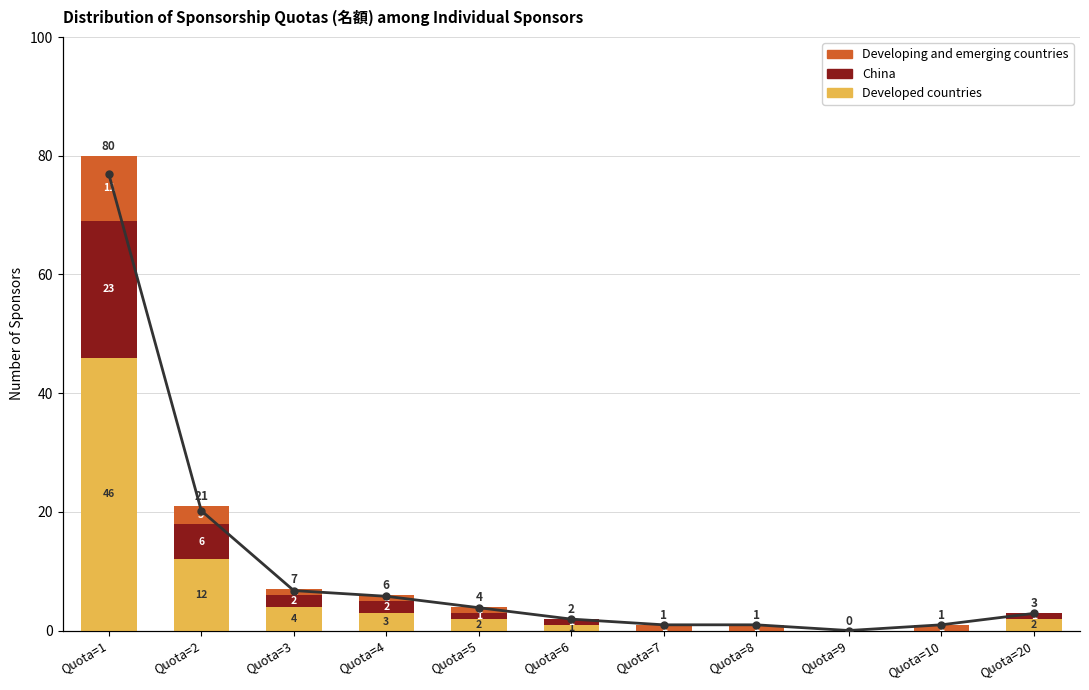

What is the value of the World Total bar at the 7th from the left?

1